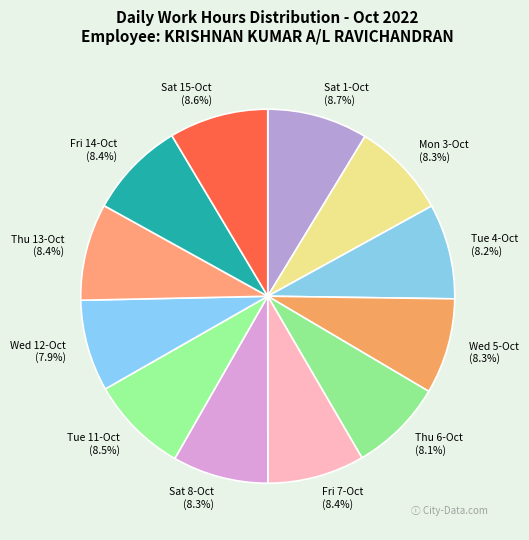

True or false: Fri 14-Oct accounts for 8% of the total.

True